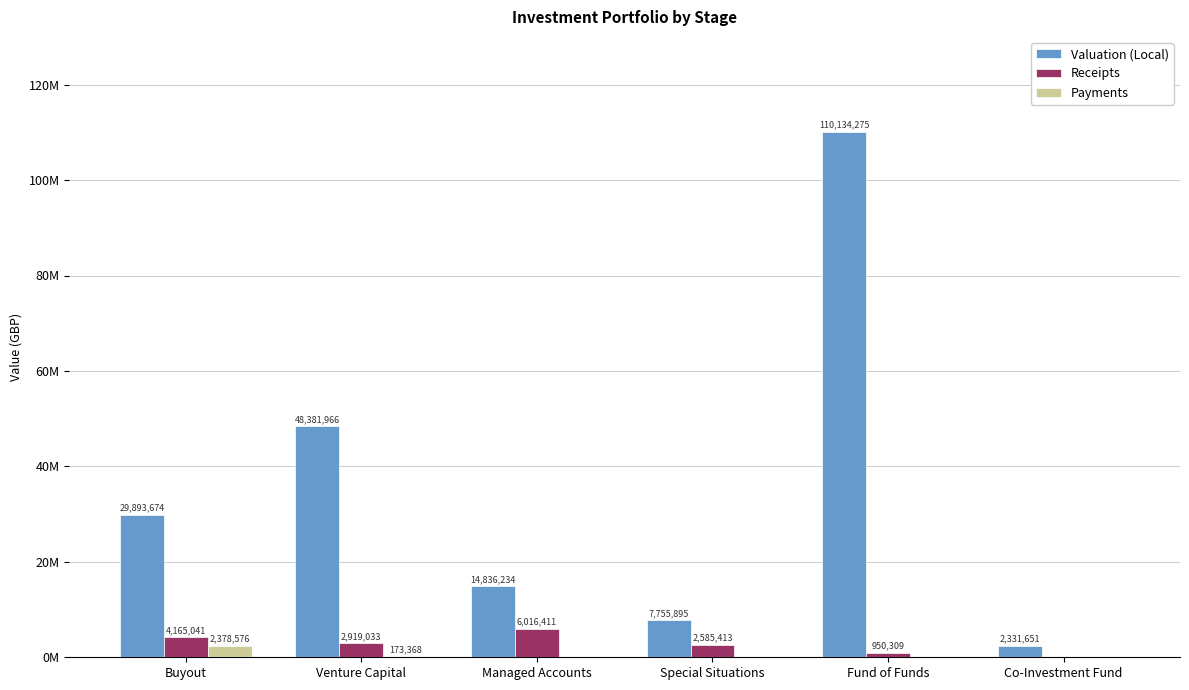

At which category is the sum across all series the highest?

Fund of Funds